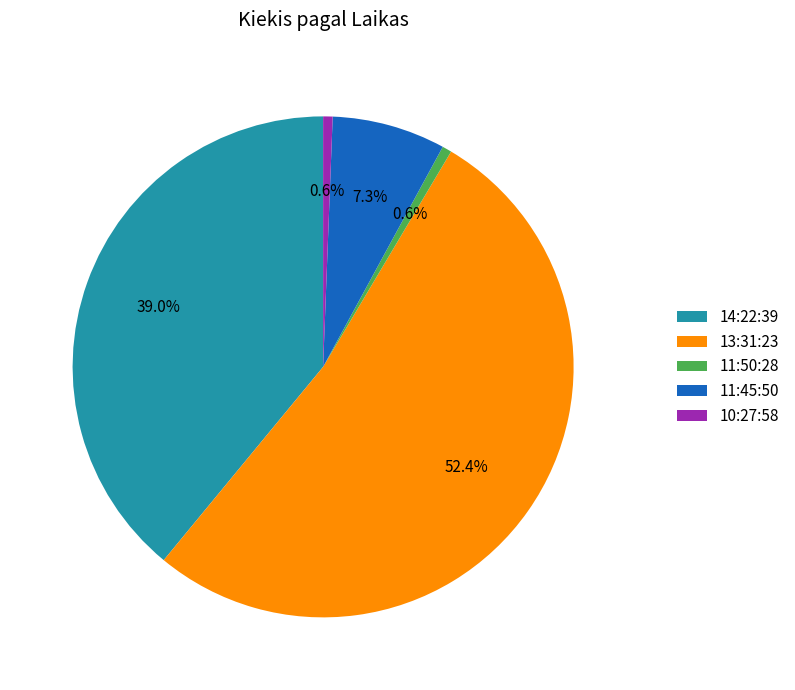

Does 11:50:28 account for over 50% of the chart?

No